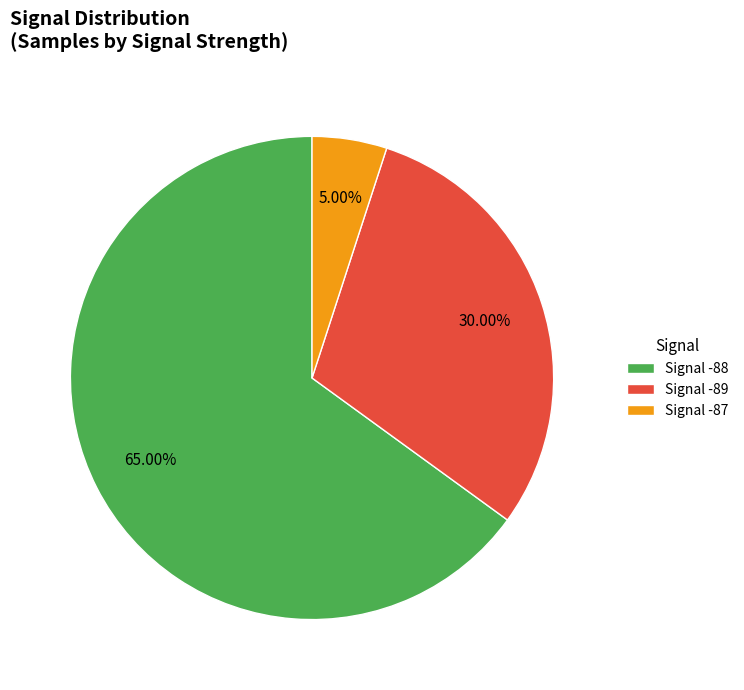

Rank the categories by value from lowest to highest.

Signal -87, Signal -89, Signal -88